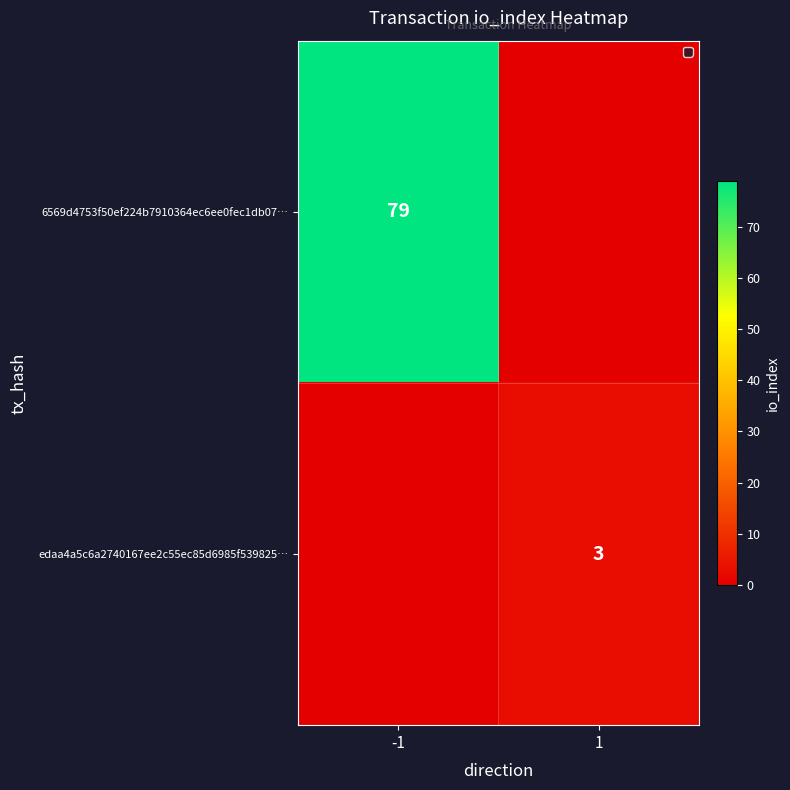

Rank the series by their maximum value, from highest to lowest.

6569d4753f50ef224b7910364ec6ee0fec1db07…, edaa4a5c6a2740167ee2c55ec85d6985f539825…